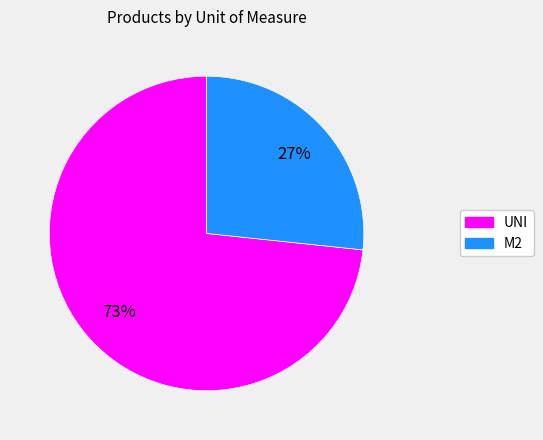

Which slice represents more than half of the pie?

UNI